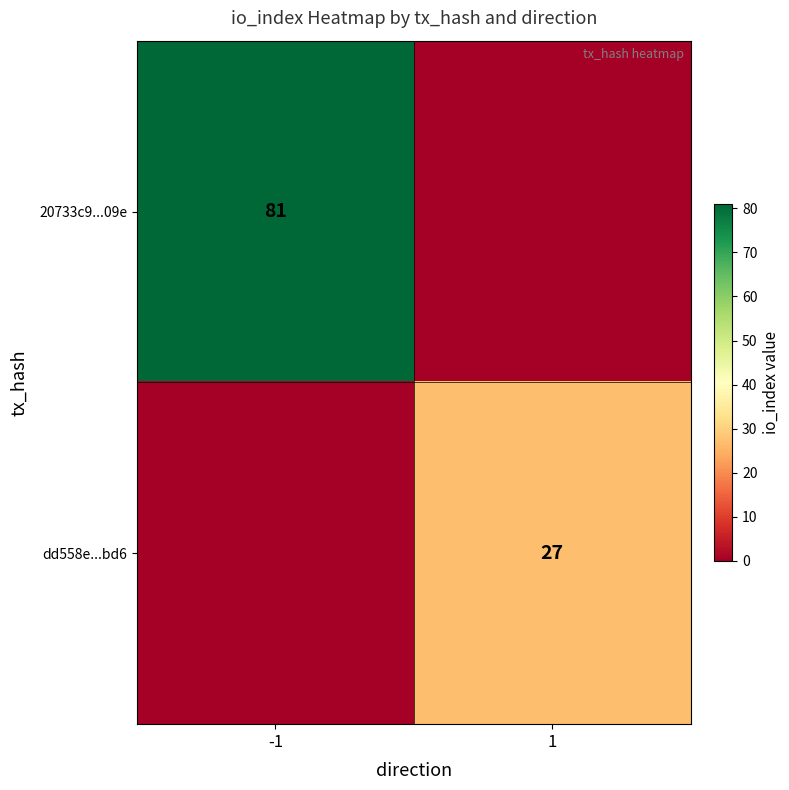

The value of dd558e...bd6 at 1 is 27. True or false?

True